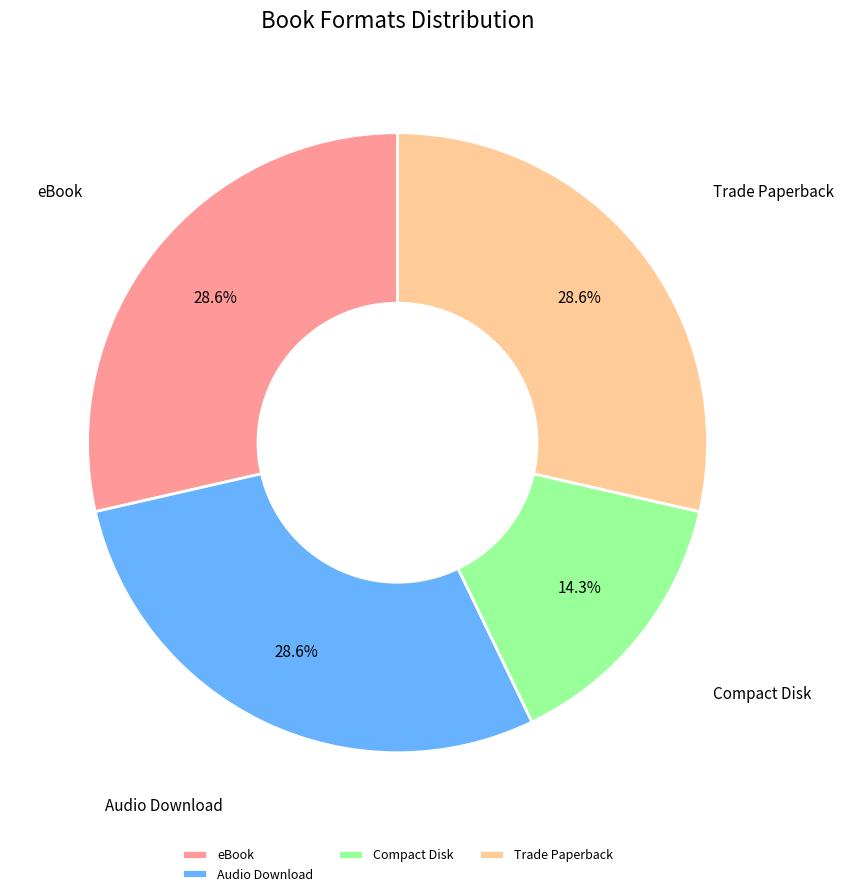

How many slices are in this pie chart?

4